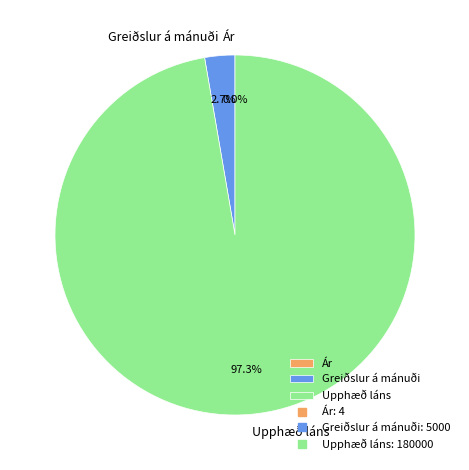

To the nearest percent, what percentage of the pie is Greiðslur á mánuði?

3%